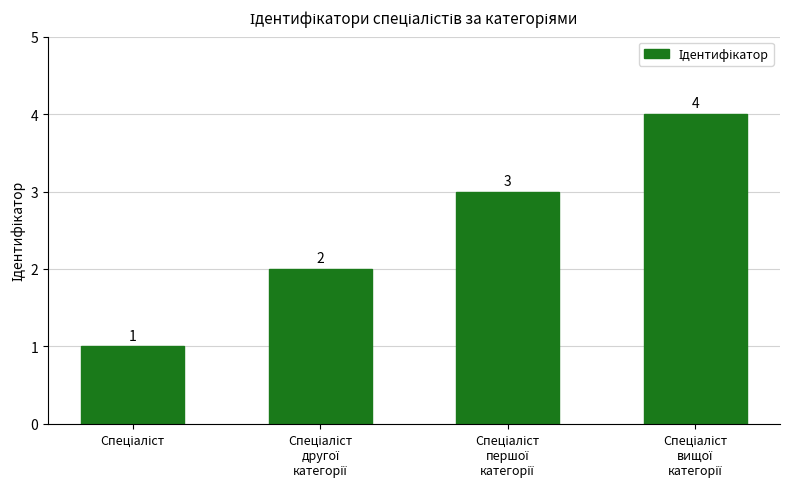

Does the chart contain stacked bars?

No